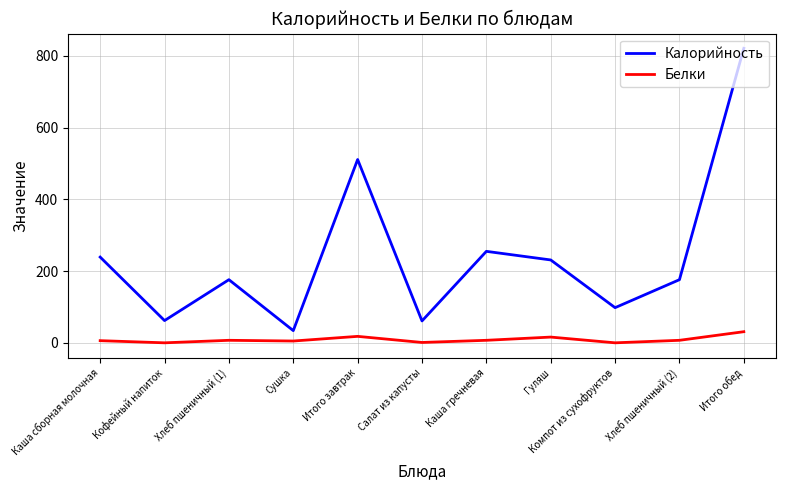

What is the difference between the second highest and minimum values in the Калорийность series?

477